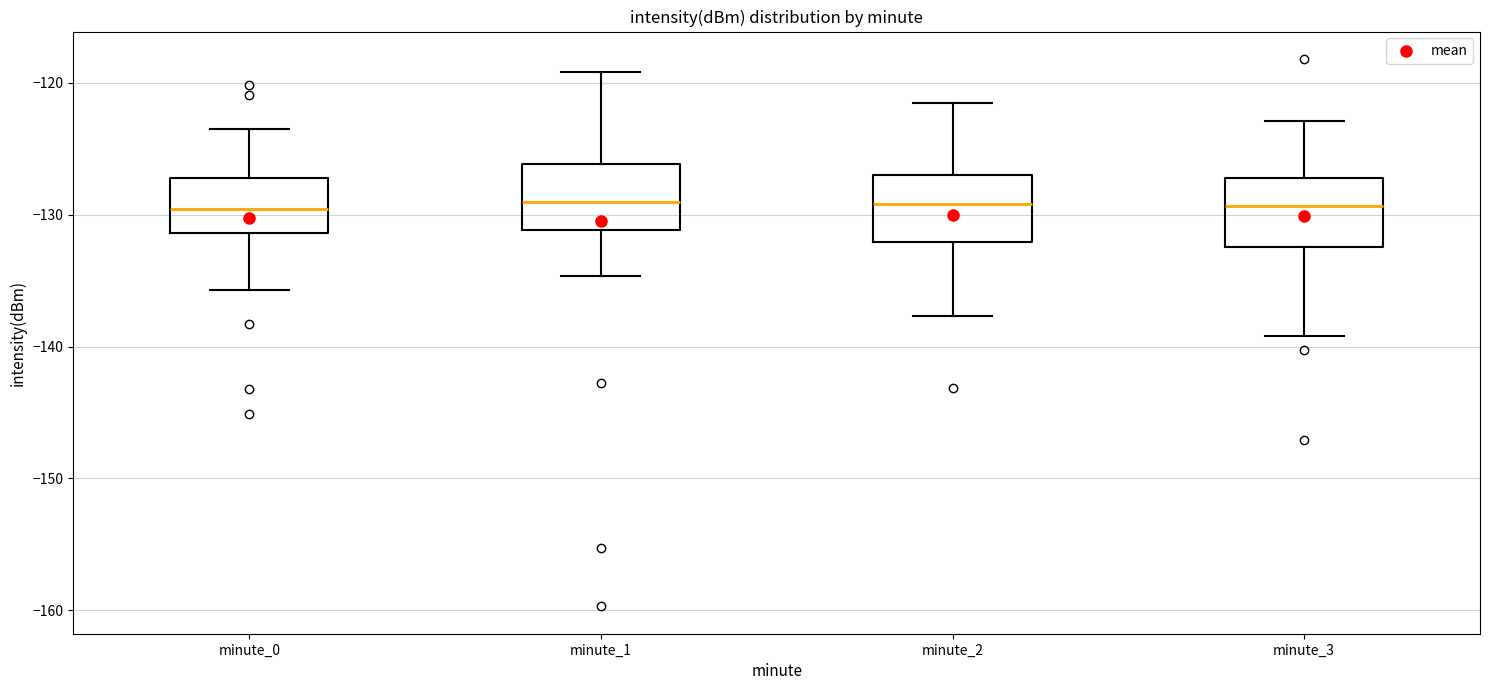

Reading left to right, transcribe this box plot: for each box, give where its median line is, the range the box spans, and where its two whiskers end, as read against the y-axis. The values are not printed on the chart, so give them approximately, as read against the axis.

minute_0: median -130, box -131 to -127, whiskers -136 to -124
minute_1: median -129, box -131 to -126, whiskers -135 to -119
minute_2: median -129, box -132 to -127, whiskers -138 to -122
minute_3: median -129, box -132 to -127, whiskers -139 to -123